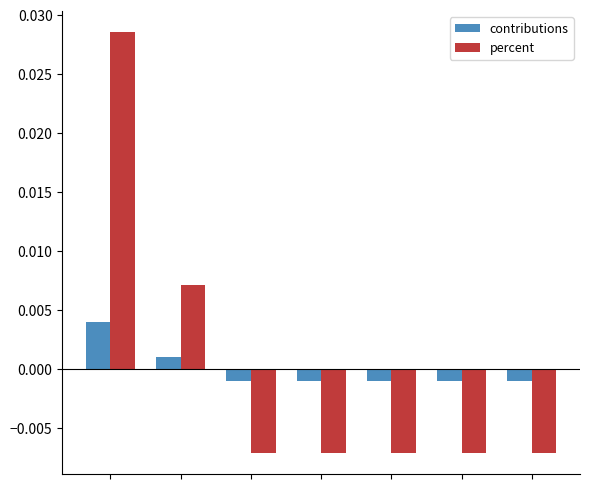

Which series has the widest spread of values?

percent